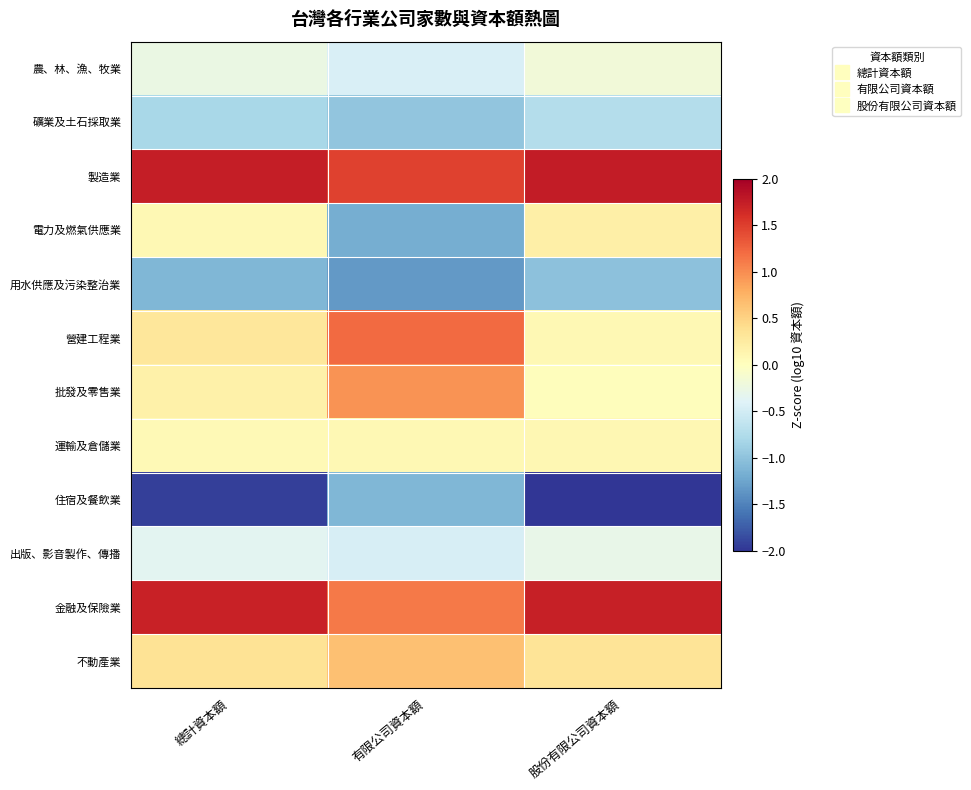

Which has a higher value, 股份有限公司資本額 or 總計資本額?

股份有限公司資本額